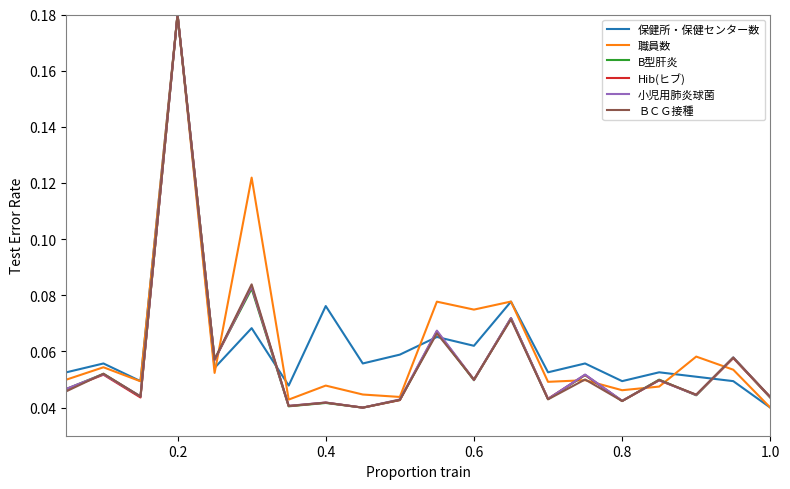

Reading left to right, transcribe all the data shown in this chart.

保健所・保健センター数: 0.1	0.1	0.1	0.0	0.2	0.1	0.1	0.0	0.1	0.1	0.1	0.1	0.1	0.1	0.1	0.1	0.0	0.1	0.1	0.0	0.0
職員数: 0.1	0.0	0.1	0.0	0.2	0.1	0.1	0.0	0.0	0.0	0.0	0.1	0.1	0.1	0.0	0.0	0.0	0.0	0.1	0.1	0.0
B型肝炎: 0.1	0.0	0.1	0.0	0.2	0.1	0.1	0.0	0.0	0.0	0.0	0.1	0.0	0.1	0.0	0.1	0.0	0.0	0.0	0.1	0.0
Hib(ヒブ): 0.1	0.0	0.1	0.0	0.2	0.1	0.1	0.0	0.0	0.0	0.0	0.1	0.0	0.1	0.0	0.1	0.0	0.0	0.0	0.1	0.0
小児用肺炎球菌: 0.1	0.0	0.1	0.0	0.2	0.1	0.1	0.0	0.0	0.0	0.0	0.1	0.0	0.1	0.0	0.1	0.0	0.0	0.0	0.1	0.0
ＢＣＧ接種: 0.1	0.0	0.1	0.0	0.2	0.1	0.1	0.0	0.0	0.0	0.0	0.1	0.1	0.1	0.0	0.1	0.0	0.0	0.0	0.1	0.0